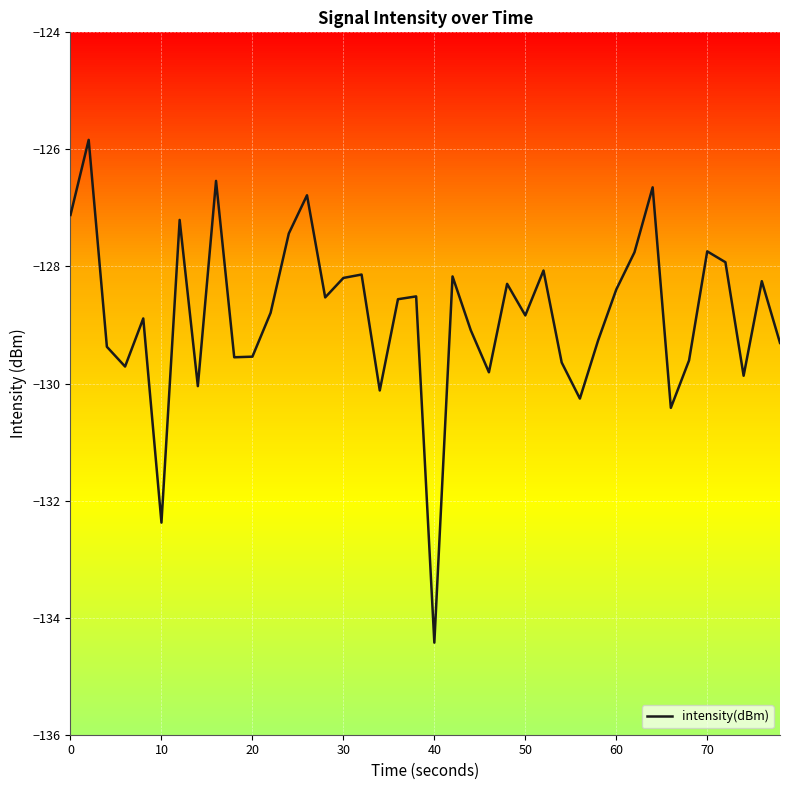

Count the number of values greater than -128.

10